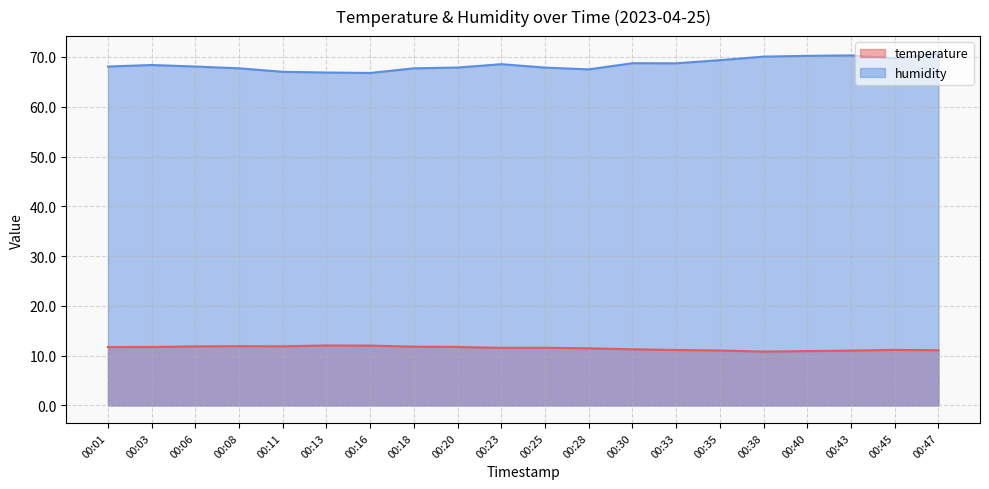

How many interior local peaks does the temperature series have?

4